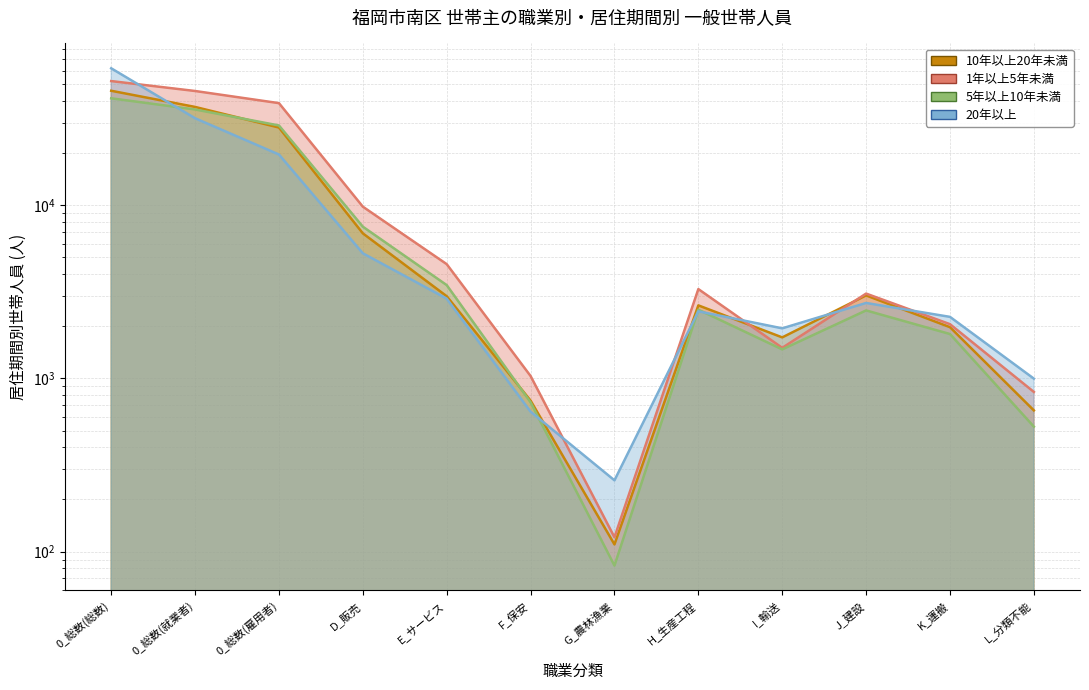

List the labels in order of 5年以上10年未満 (線) value, smallest first.

G_農林漁業, L_分類不能, F_保安, I_輸送, K_運搬, J_建設, H_生産工程, E_サービス, D_販売, 0_総数(雇用者), 0_総数(就業者), 0_総数(総数)